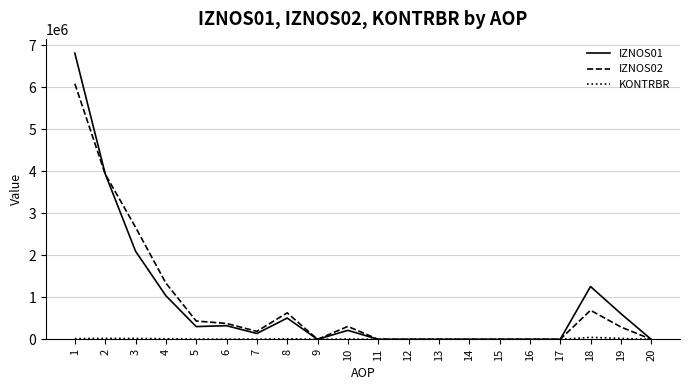

Is the value of IZNOS02 at 18 greater than the value of IZNOS01 at 1?

No